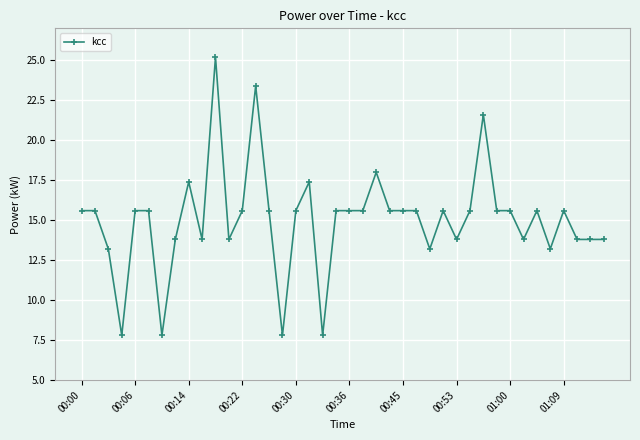

What is the value of the 20th point from the left?

15.6